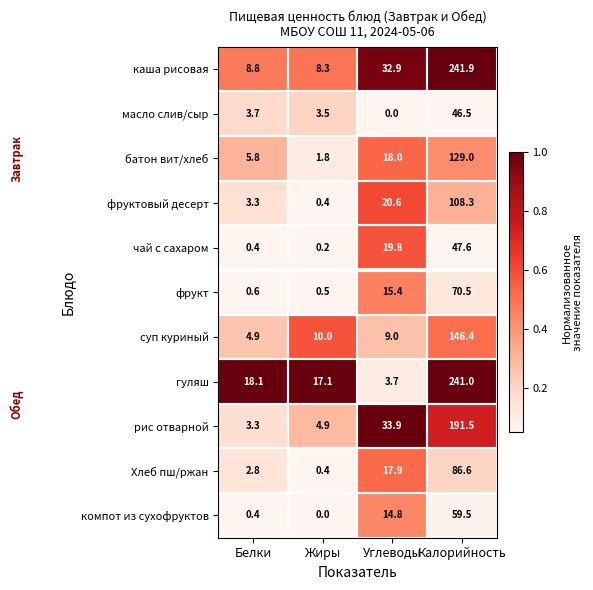

What is the difference between the maximum and second lowest values in the чай с сахаром series?

47.2